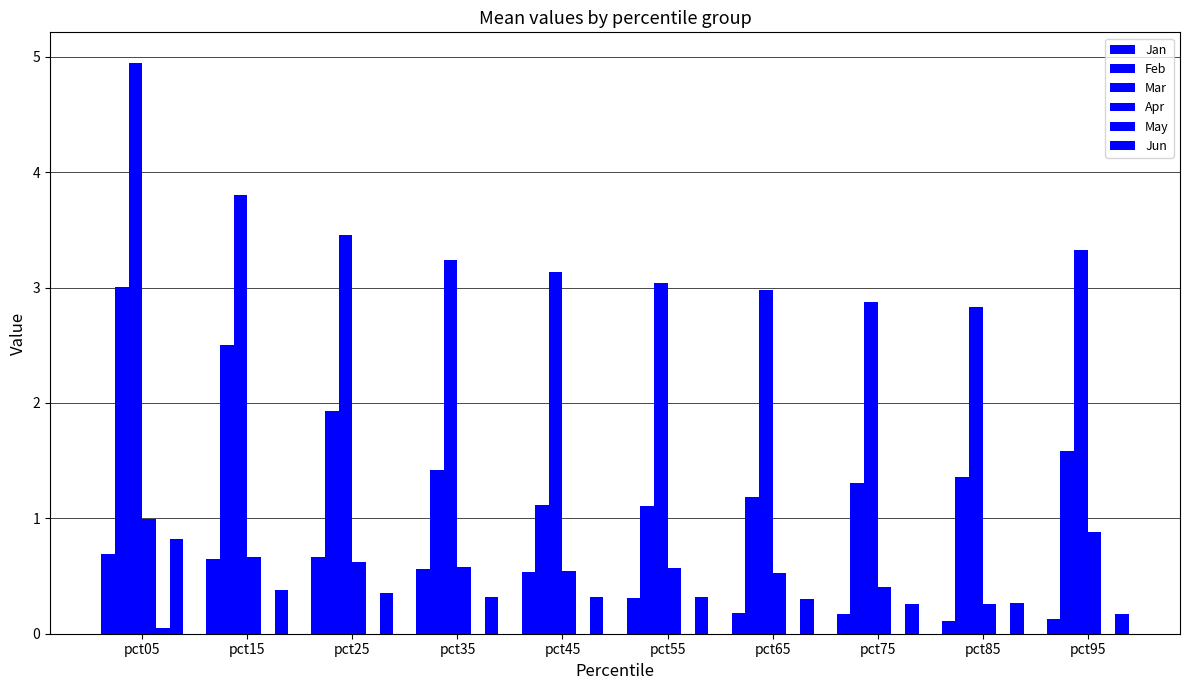

How many groups of bars are there?

10